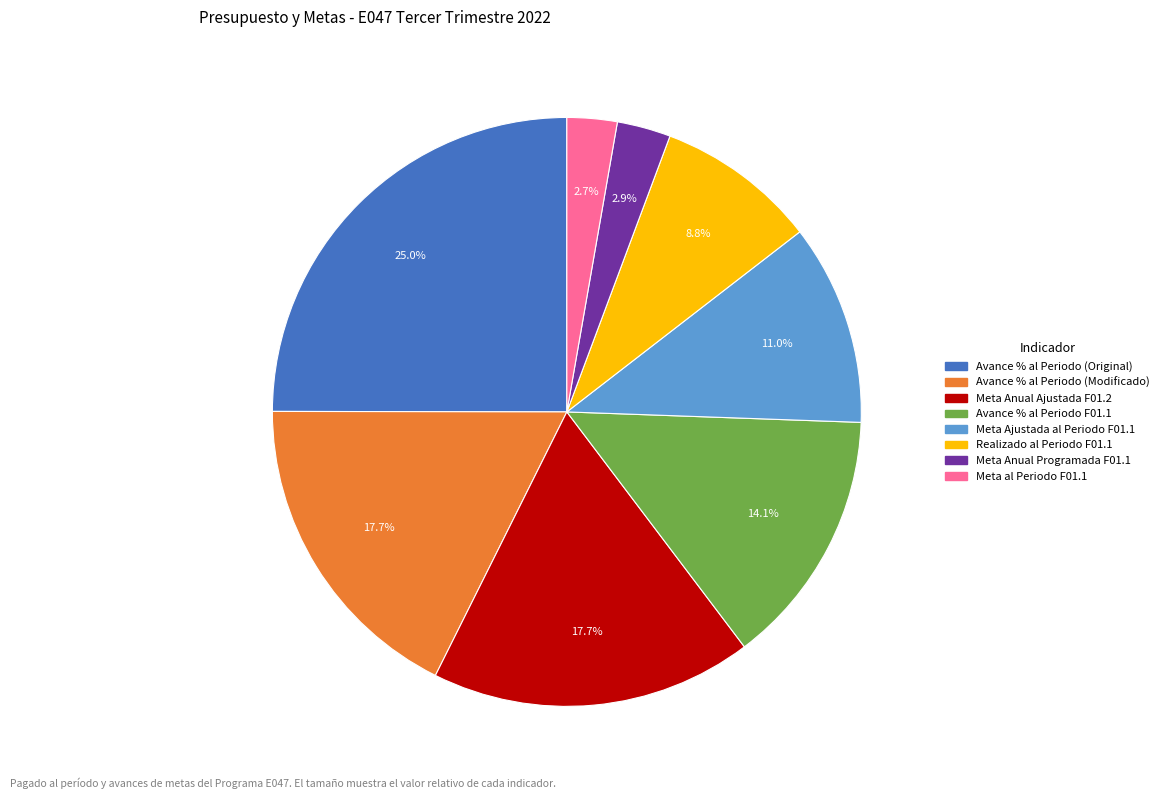

To the nearest percent, what portion does Avance % al Periodo (Original) represent?

25%